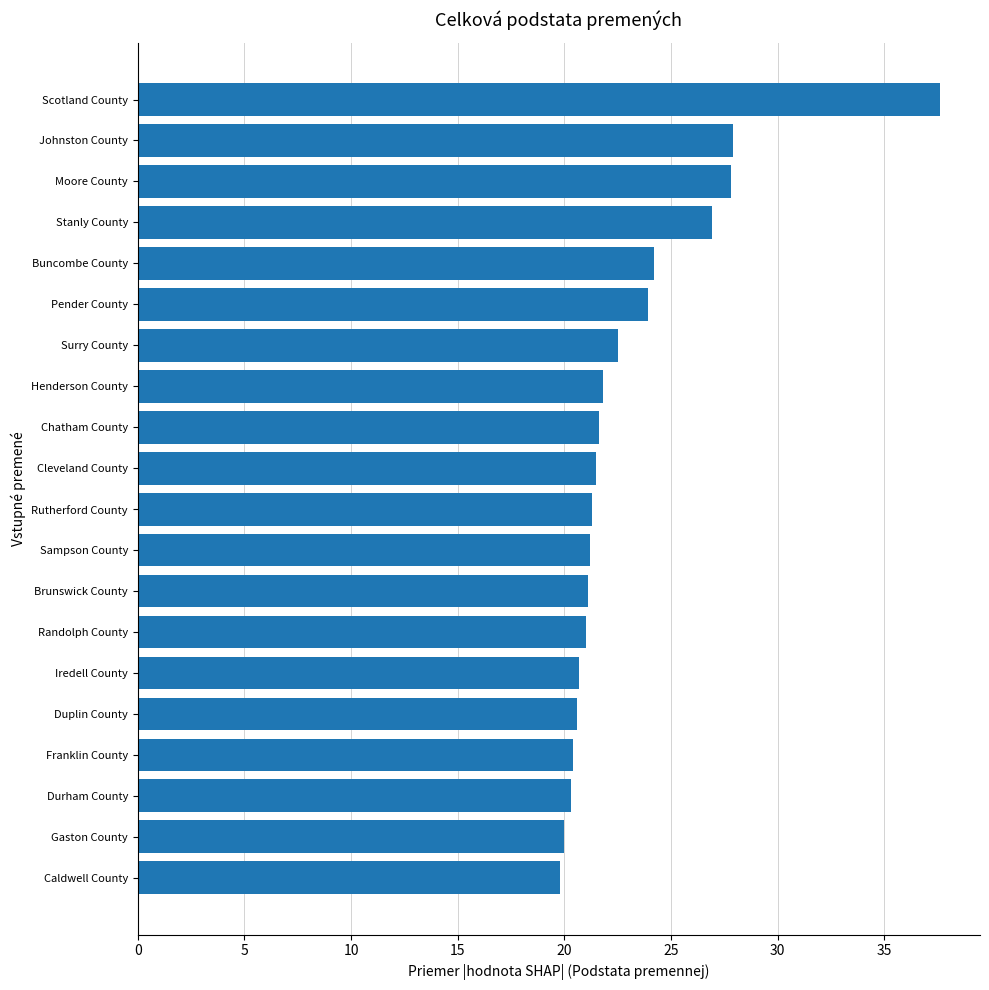

What is the greatest value displayed?

37.6